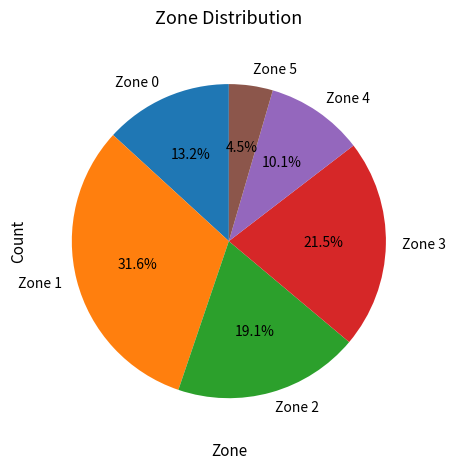

Rank the categories by value from lowest to highest.

Zone 5, Zone 4, Zone 0, Zone 2, Zone 3, Zone 1